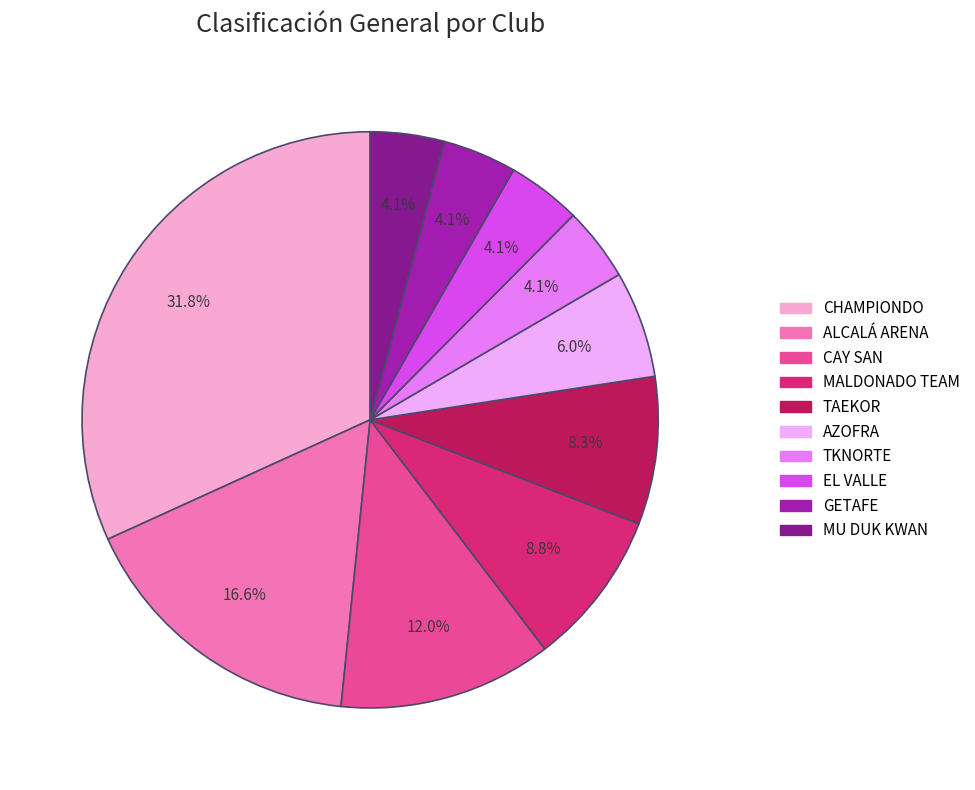

To the nearest percent, what is the average slice percentage?

10%